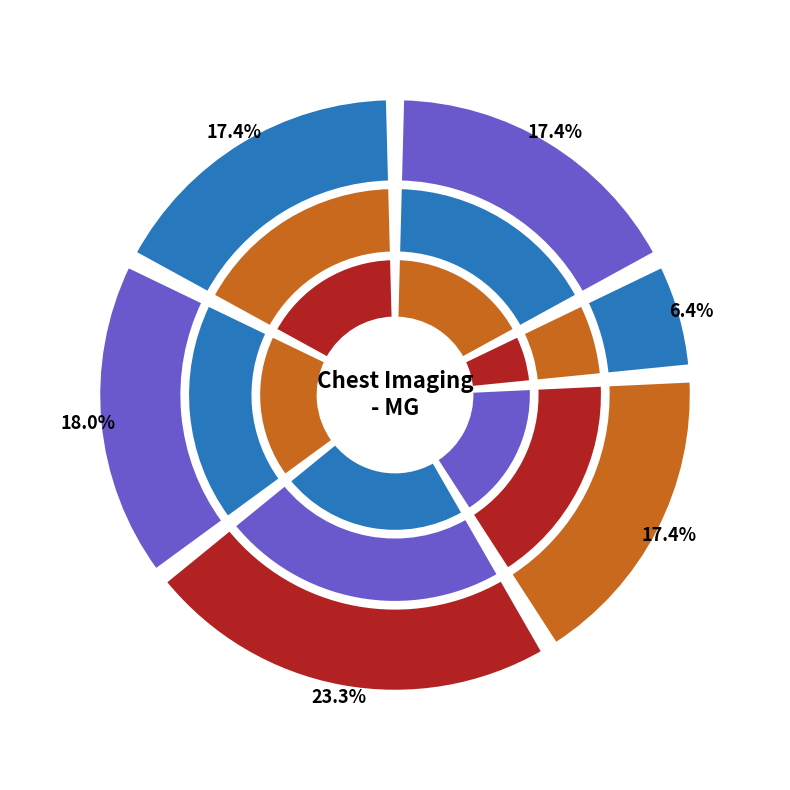

Which category has the smallest portion of the pie?

C18701